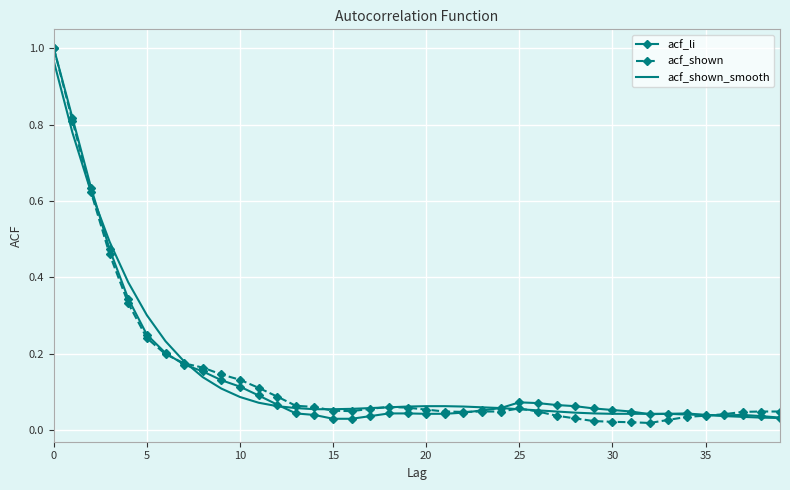

Count the number of categories in the chart.

40